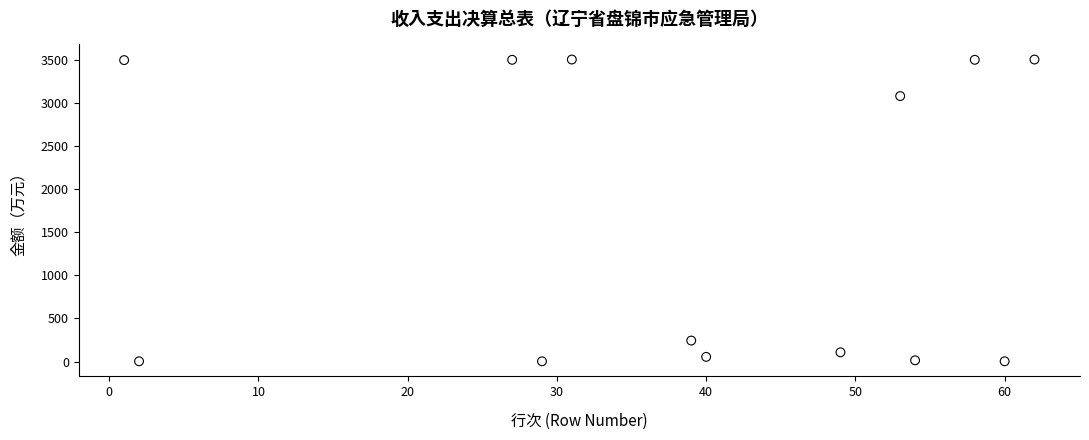

What Y value in the scatter plot is closest to 1753?

3079.5